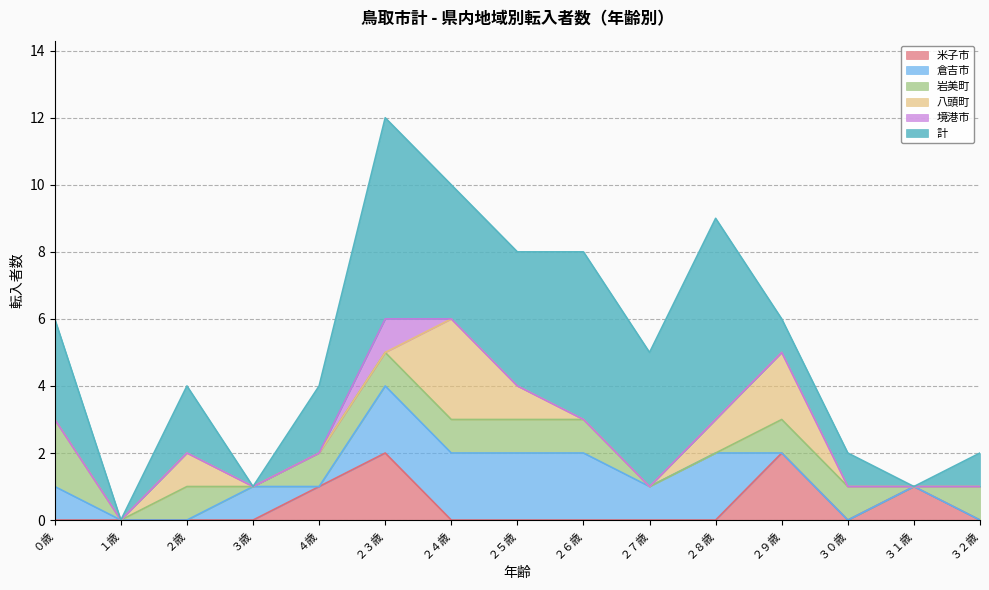

List the series in order of their peak value, lowest first.

境港市, 米子市, 倉吉市, 岩美町, 八頭町, 計